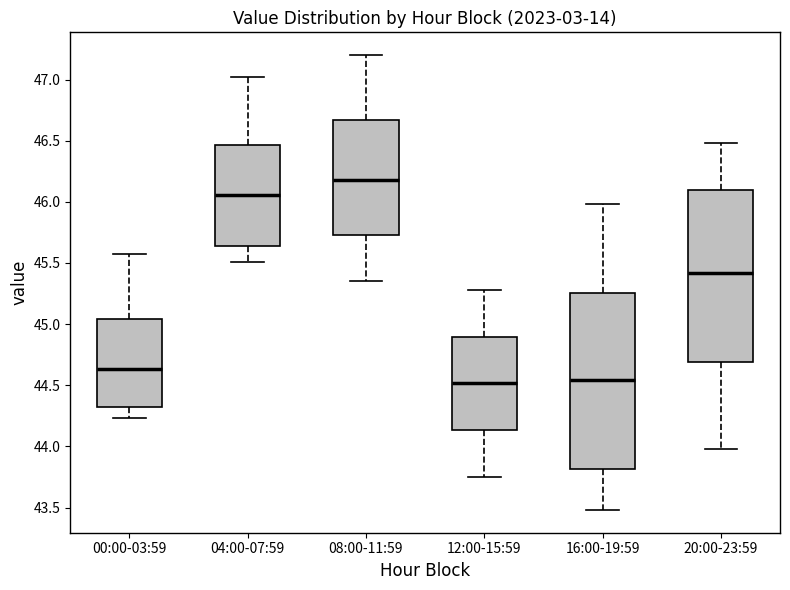

Reading left to right, transcribe this box plot: for each box, give where its median line is, the range the box spans, and where its two whiskers end, as read against the y-axis. The values are not printed on the chart, so give them approximately, as read against the axis.

00:00-03:59: median 44.65, box 44.30 to 45.05, whiskers 44.25 to 45.55
04:00-07:59: median 46.05, box 45.65 to 46.45, whiskers 45.50 to 47.00
08:00-11:59: median 46.20, box 45.75 to 46.65, whiskers 45.35 to 47.20
12:00-15:59: median 44.50, box 44.15 to 44.90, whiskers 43.75 to 45.30
16:00-19:59: median 44.55, box 43.80 to 45.25, whiskers 43.50 to 46.00
20:00-23:59: median 45.40, box 44.70 to 46.10, whiskers 44.00 to 46.50